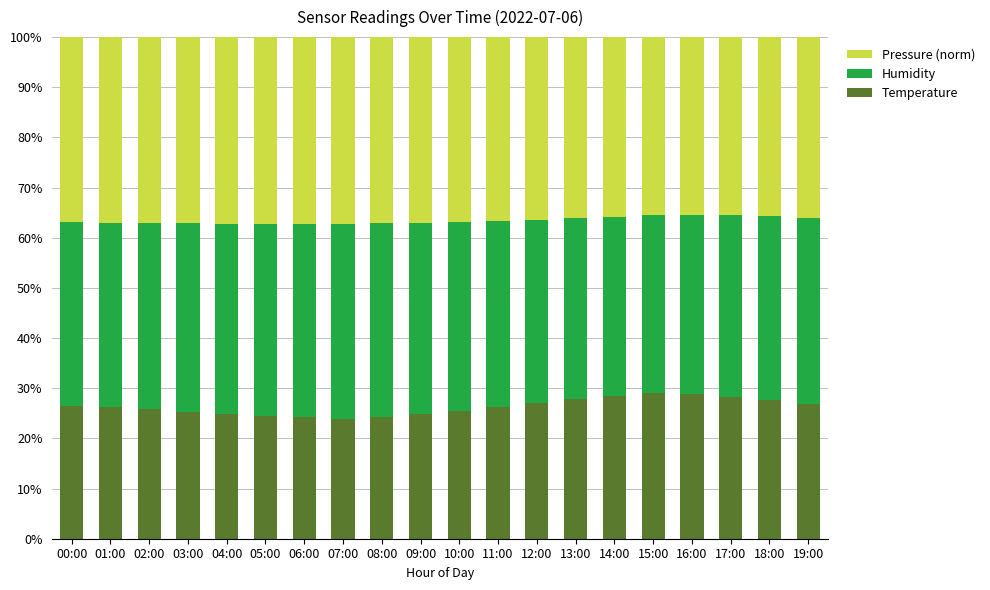

The Temperature series shows 42.5 at 01:00. True or false?

False